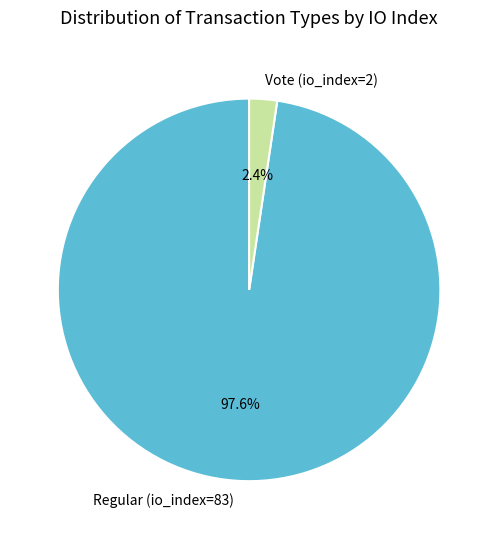

What percentage is the Vote (io_index=2) slice, to the nearest percent?

2%